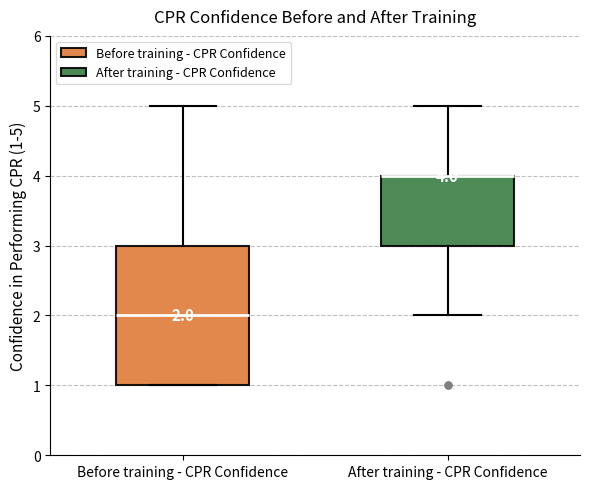

Which box is the tallest, from its lower edge to its upper edge?

Before training - CPR Confidence